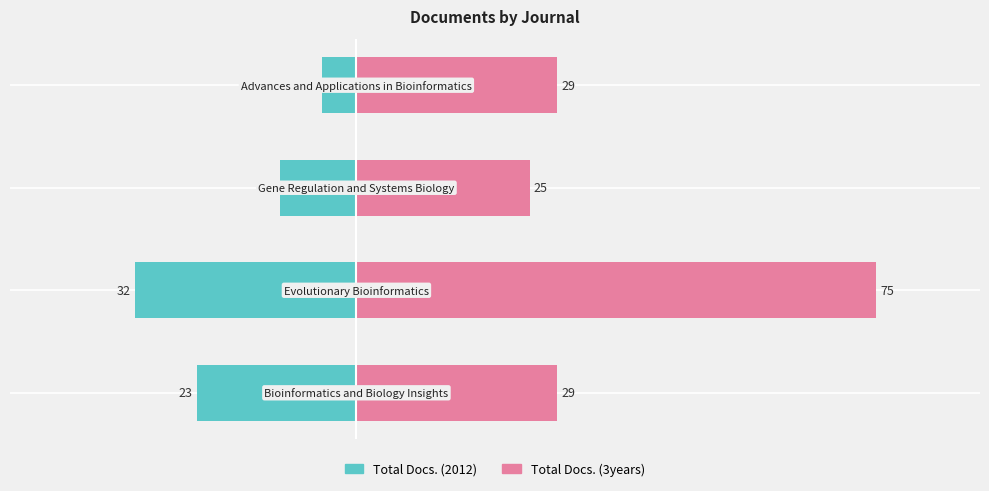

What is the difference between the second highest and second lowest values in the Total Docs. (2012) series?

12